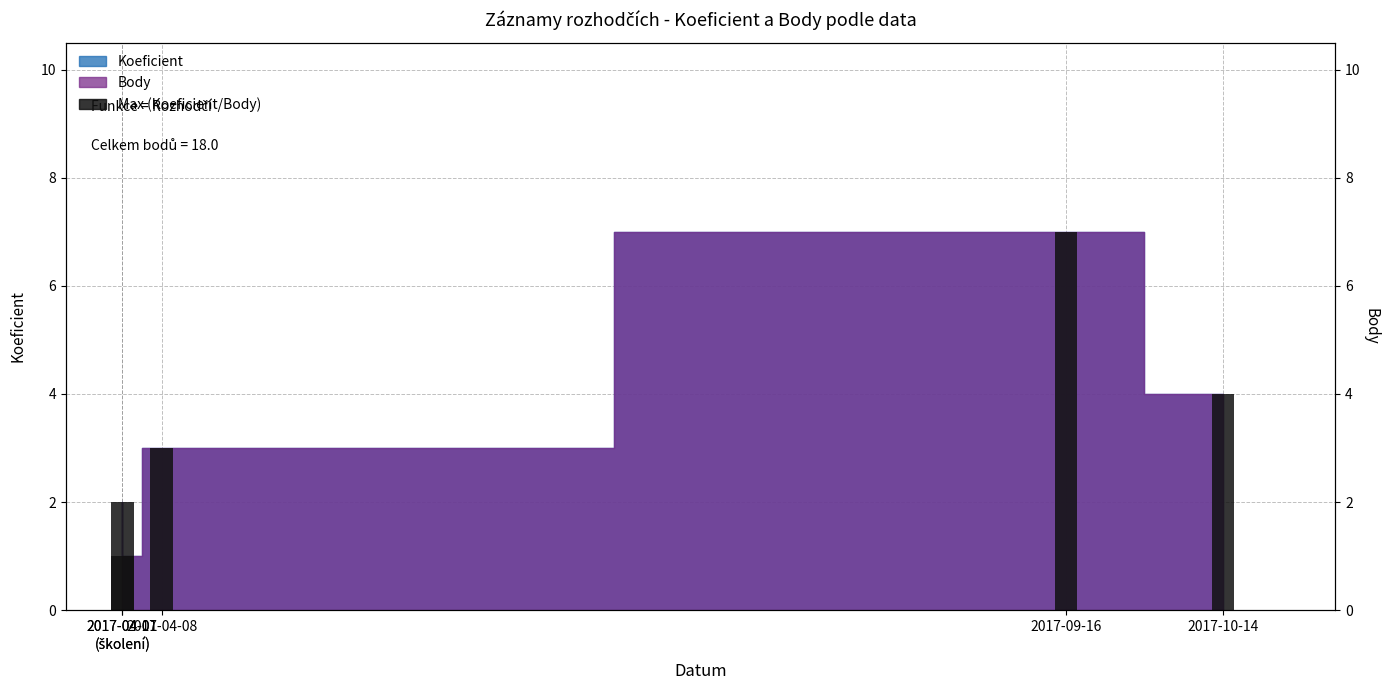

What is the difference between the second highest and minimum values?

3